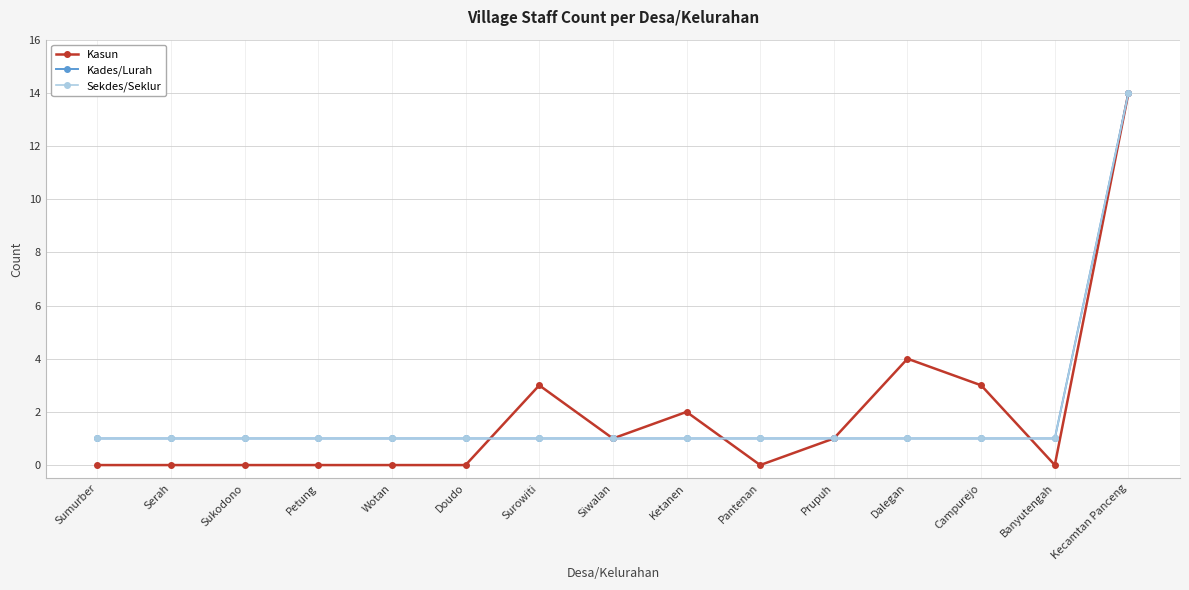

What is the value of the Sekdes/Seklur point at the 4th from the left?

1